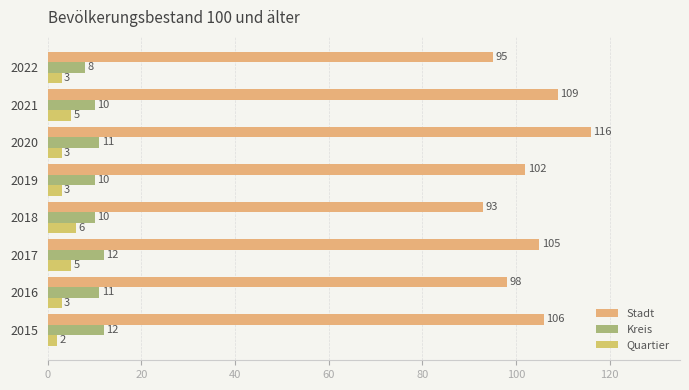

What is the difference between the maximum and minimum values in the Quartier series?

4